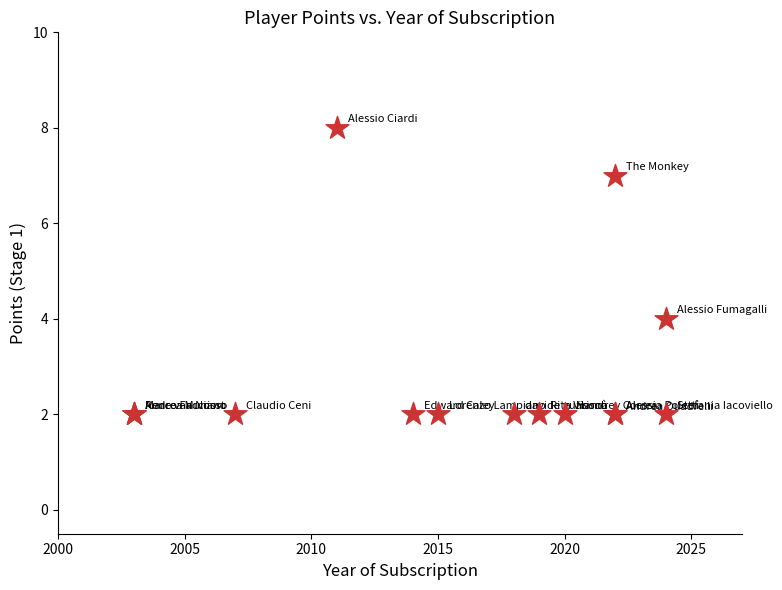

What Y value in the scatter plot is closest to 5?

4